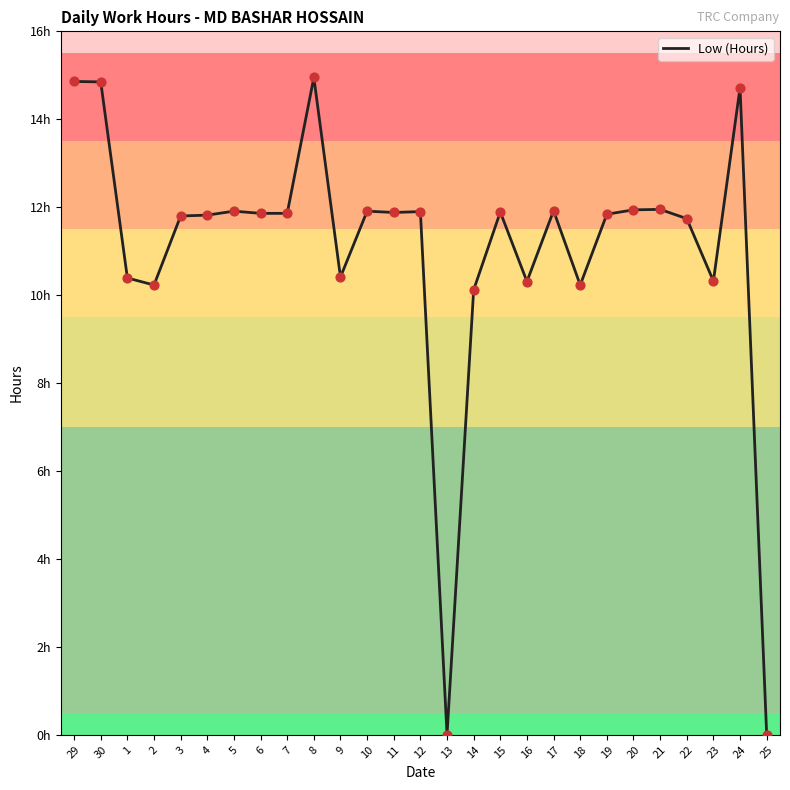

Which has a higher value, 11 or 16?

11